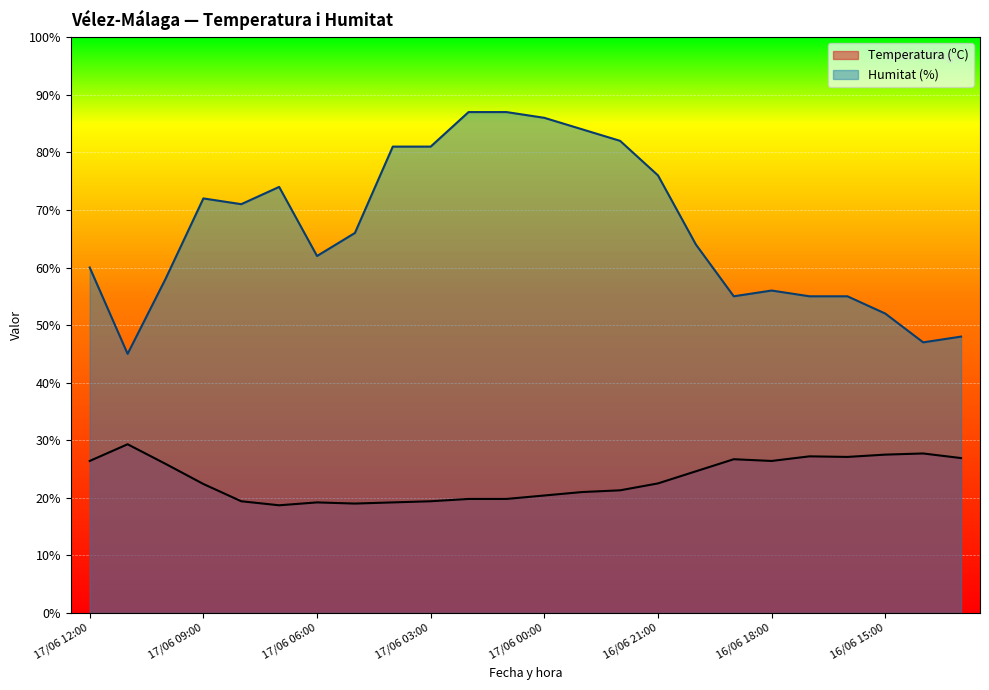

At which category is the sum across all series the highest?

17/06 02:00